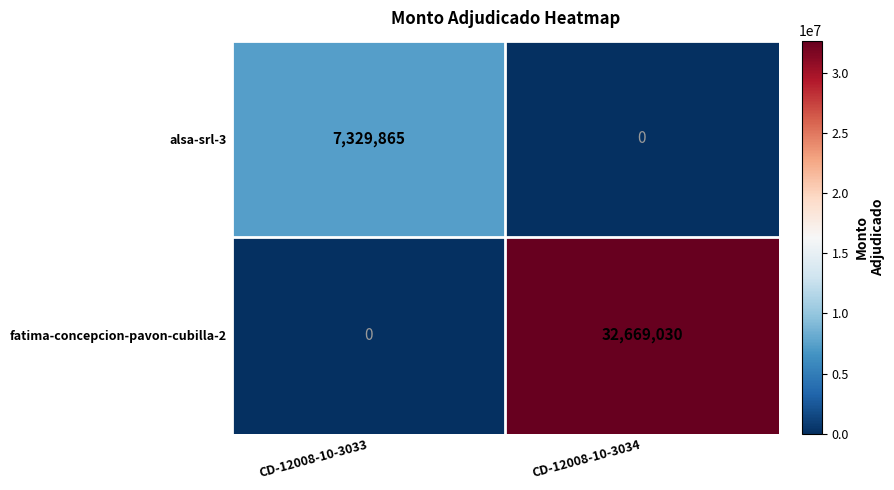

At which label does fatima-concepcion-pavon-cubilla-2 reach its minimum?

CD-12008-10-3033